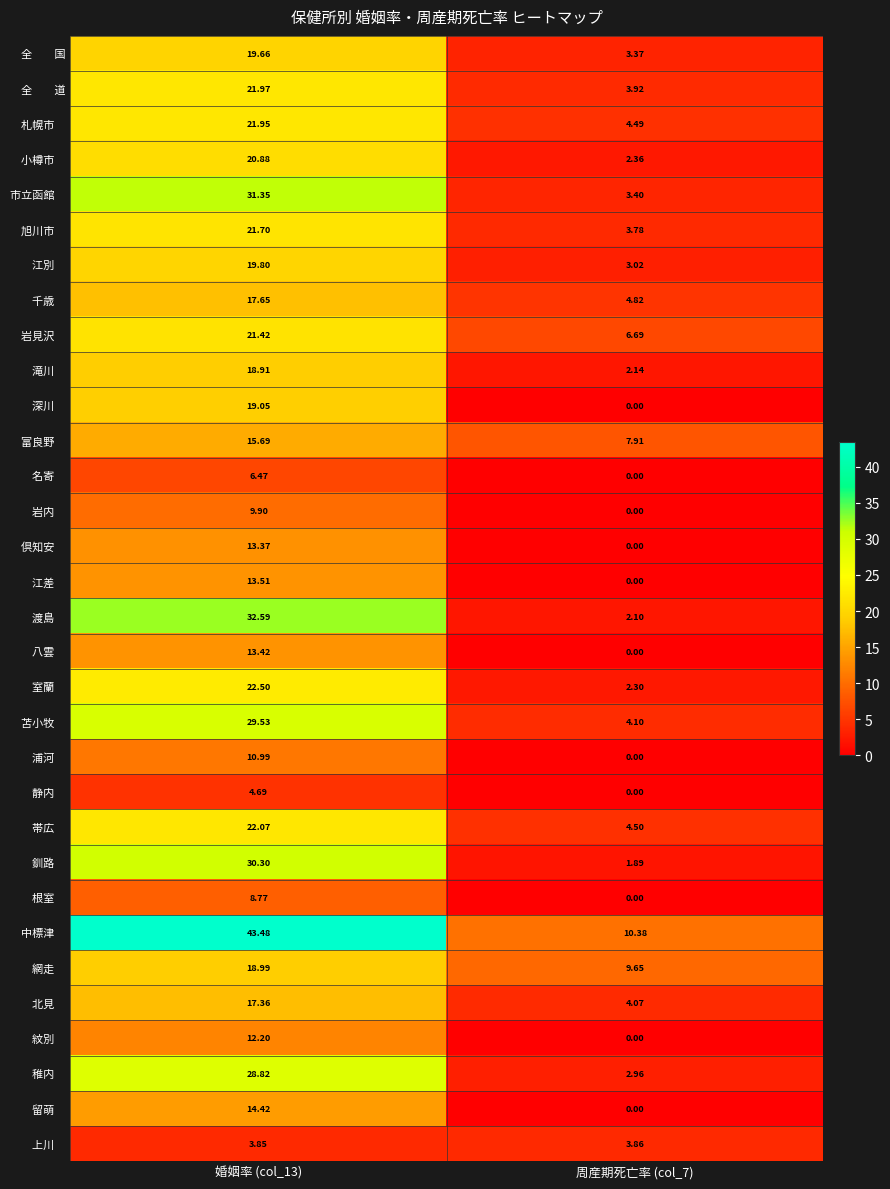

How many categories are shown in the chart?

2